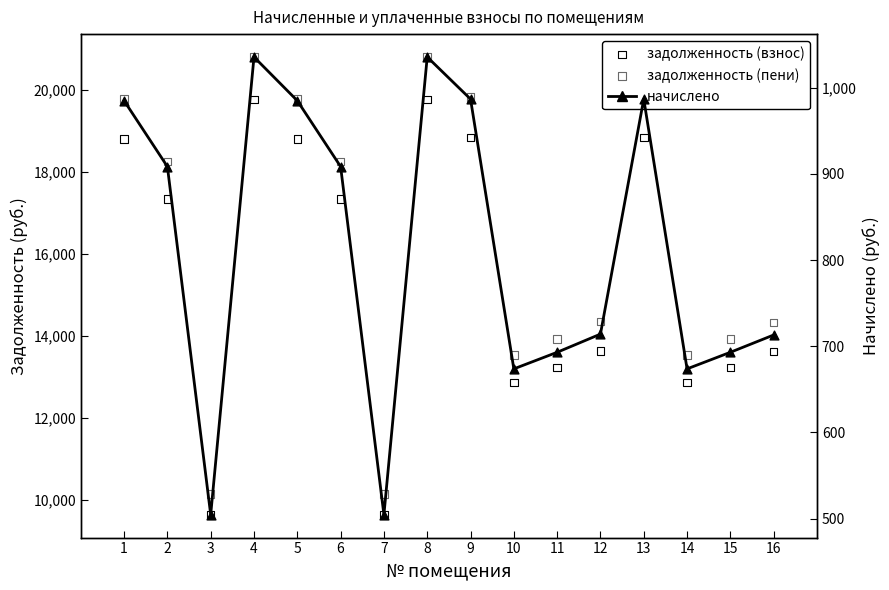

What is the total value across all series at 8?

41616.8